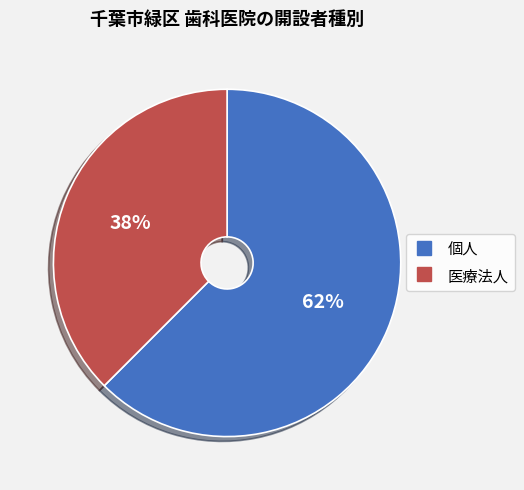

To the nearest percent, what percentage of the pie is 個人?

62%